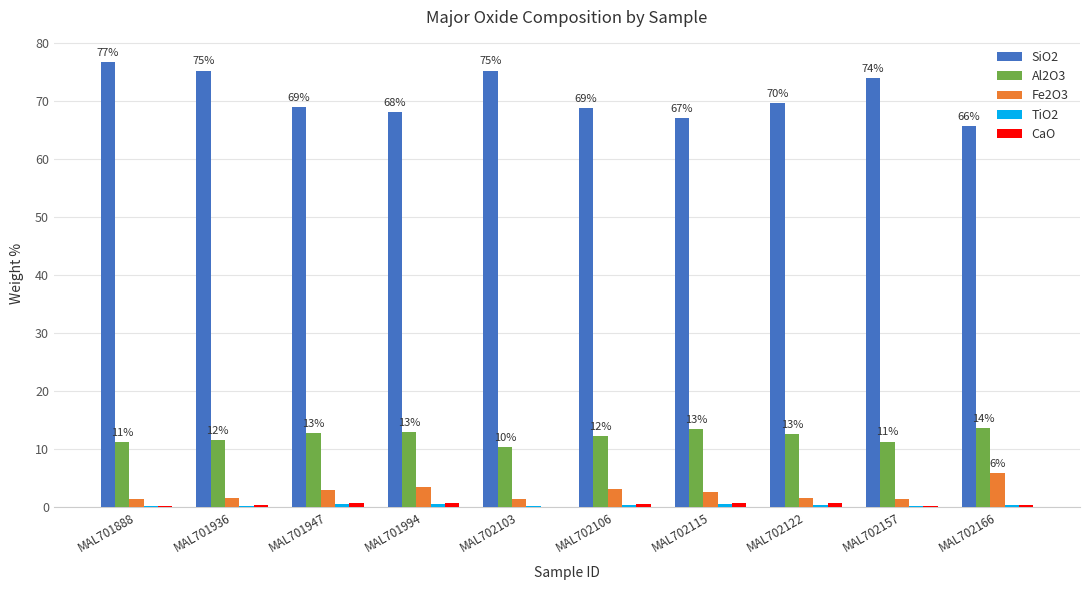

What is the greatest value displayed?

76.7